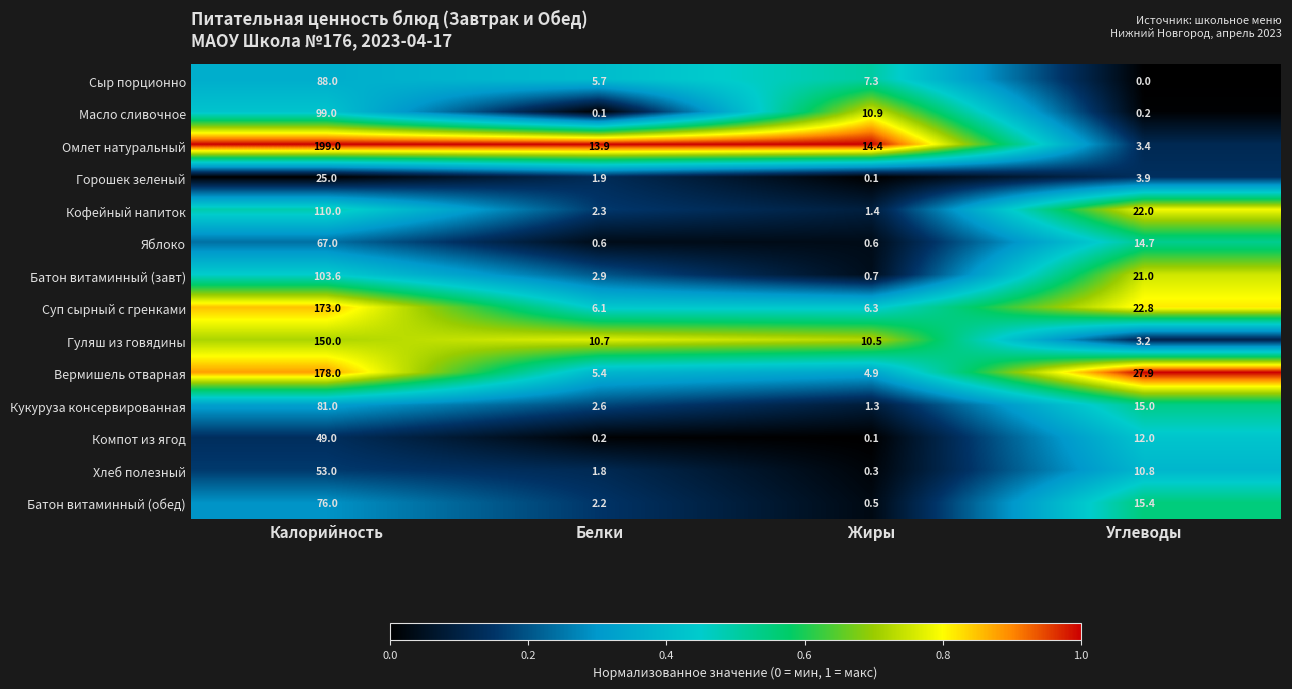

What is the minimum value for Хлеб полезный?

0.3